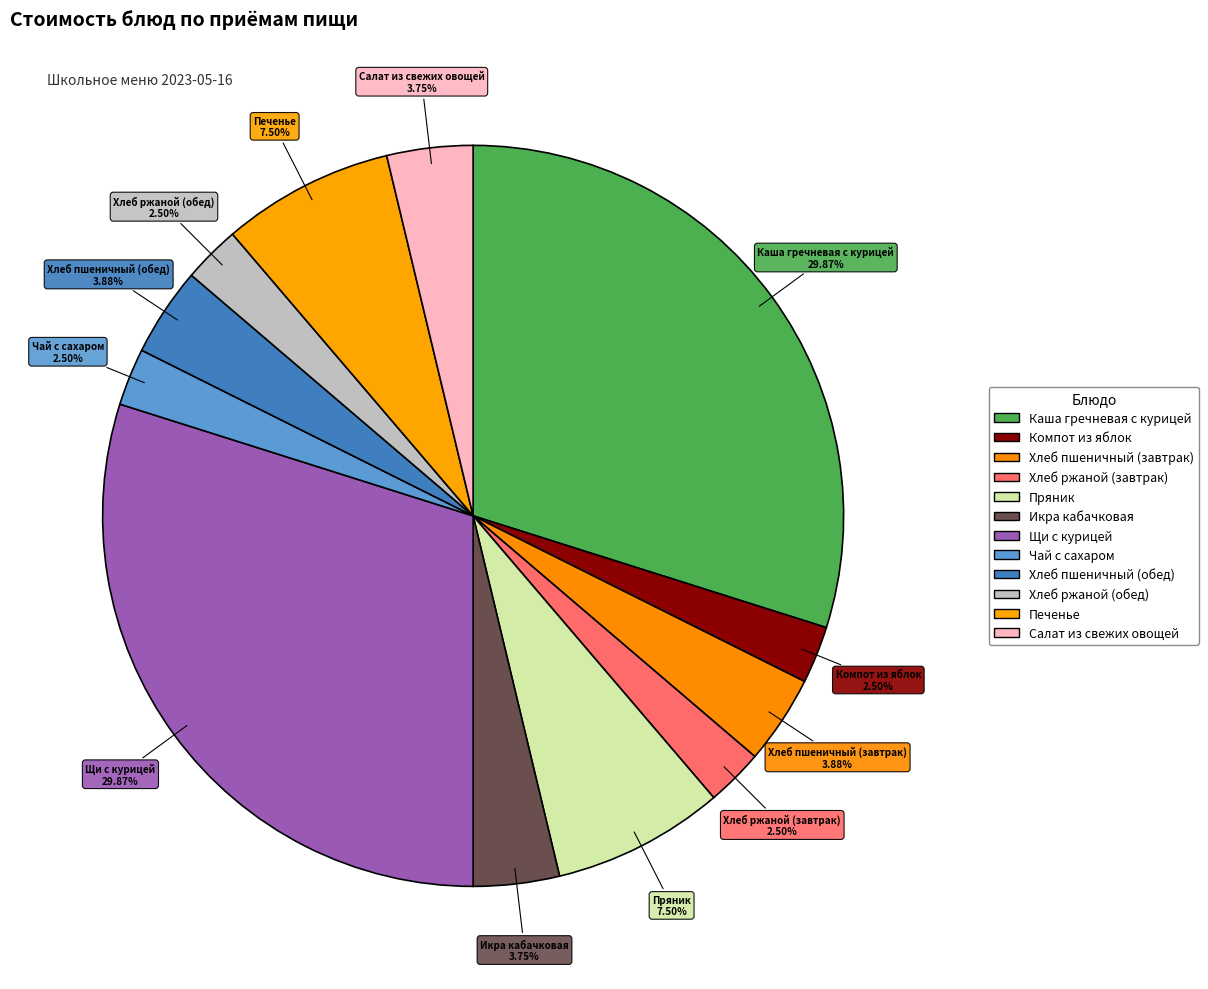

What is the change in value from Икра кабачковая to Хлеб ржаной (обед)?

-1.0